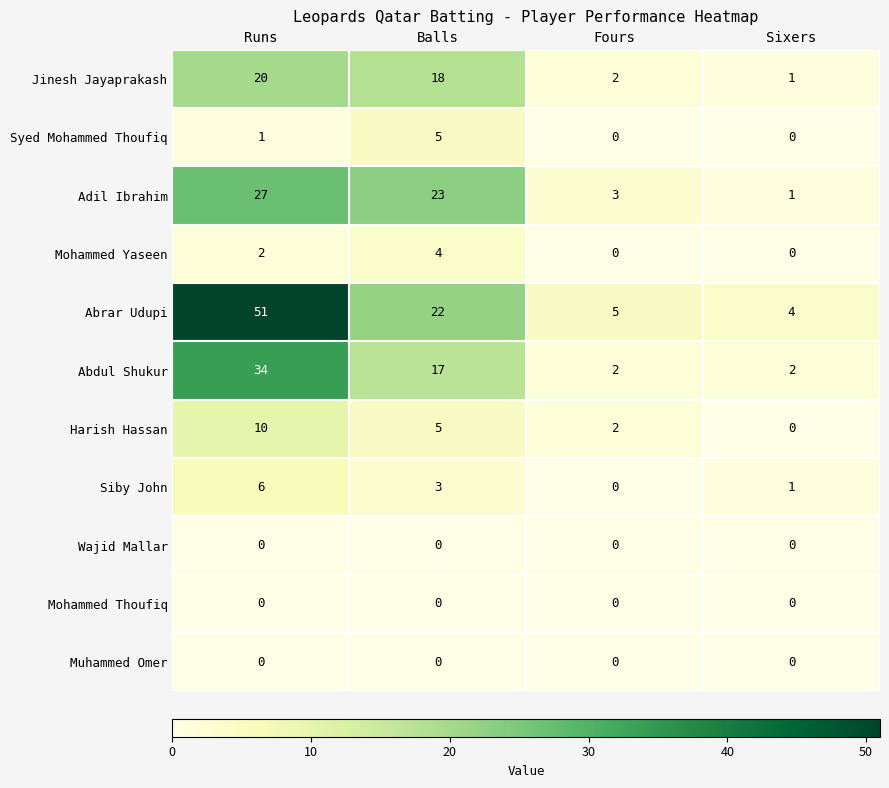

Which series has the largest total across all categories?

Abrar Udupi